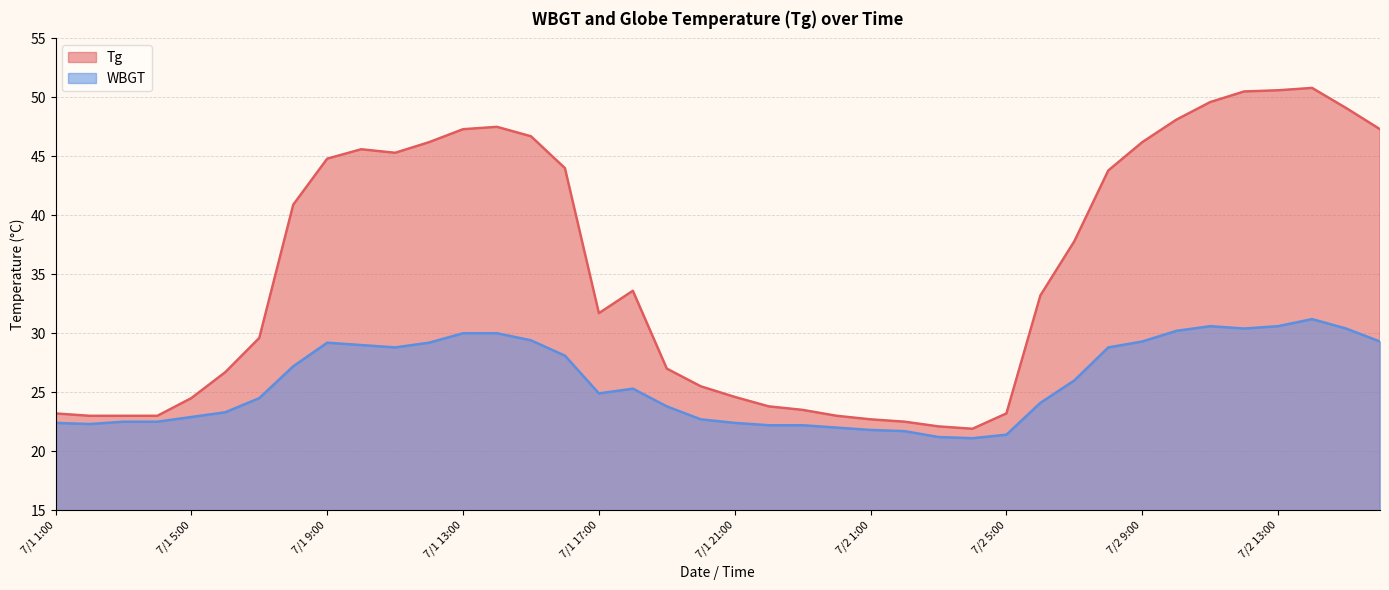

True or false: WBGT and Tg cross at least once.

False